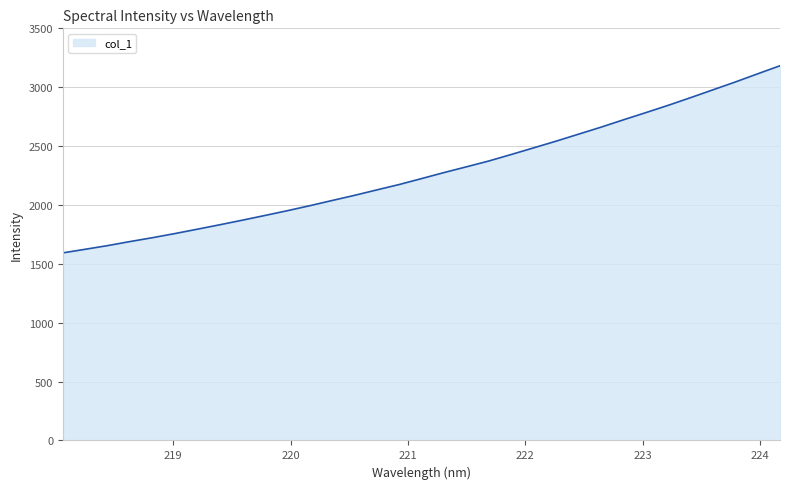

What is the sum of all values?

75309.3